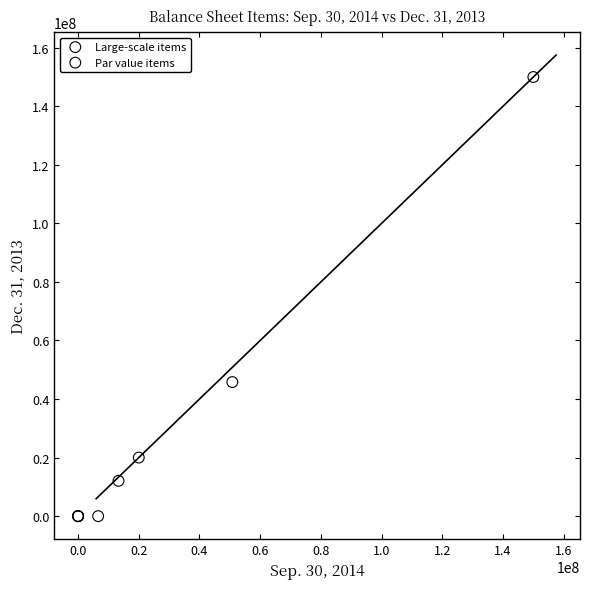

Which series has the widest spread of Y values?

Large-scale items